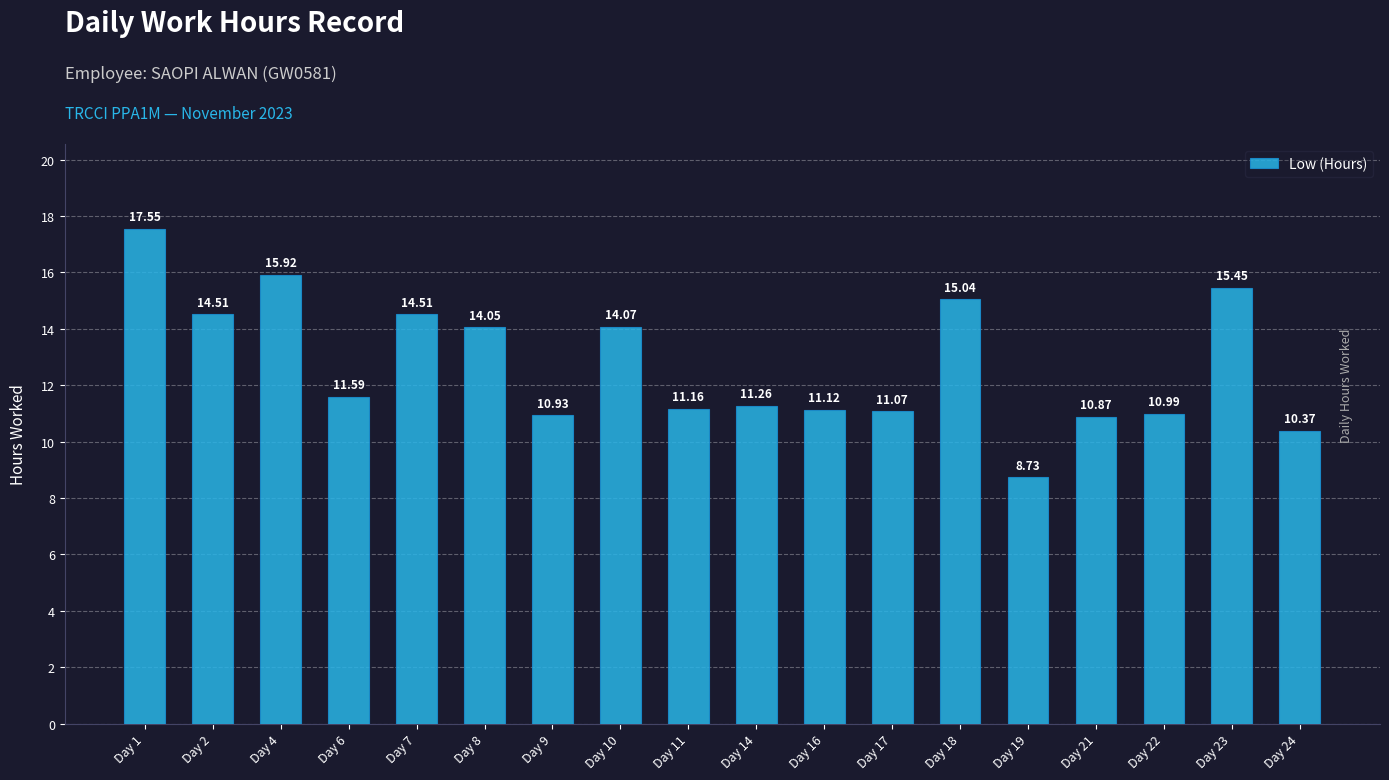

What is the difference between the maximum and minimum values?

8.8